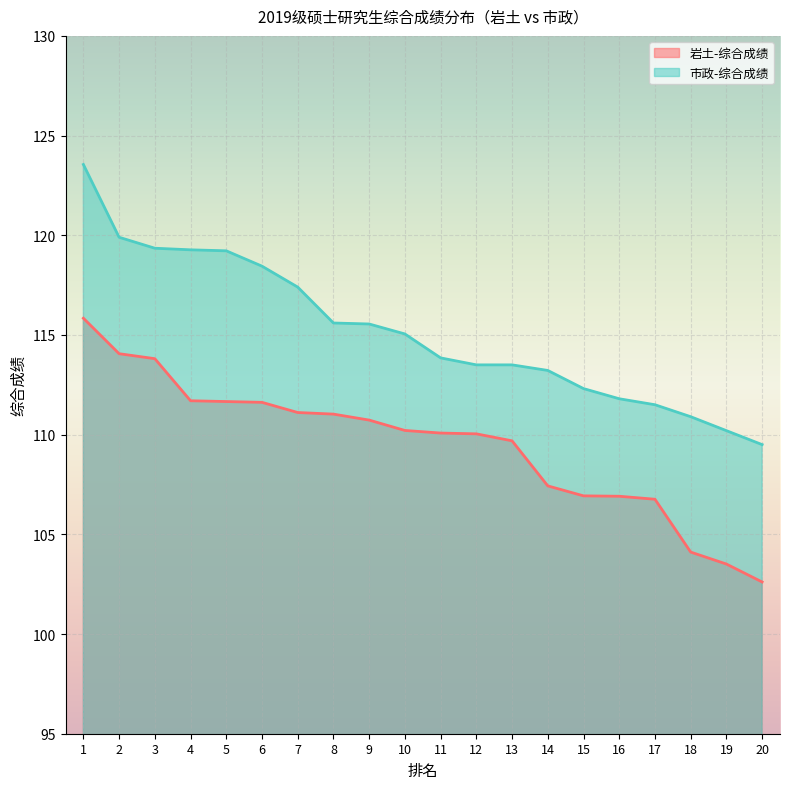

Which series changed the most between 4 and 19?

市政-综合成绩